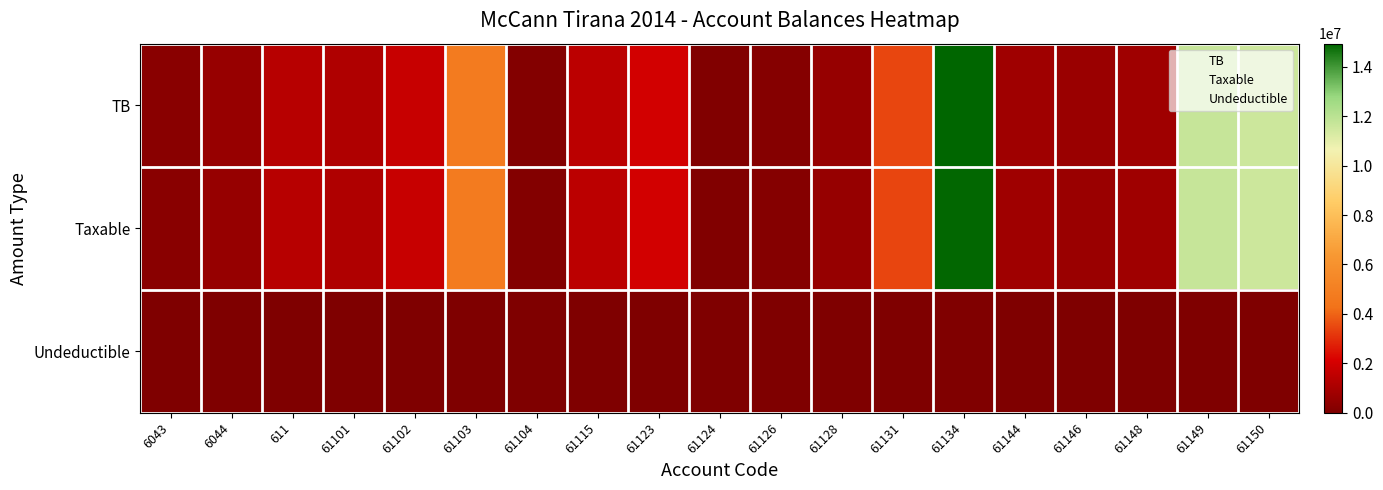

At which category is the sum across all series the highest?

61134